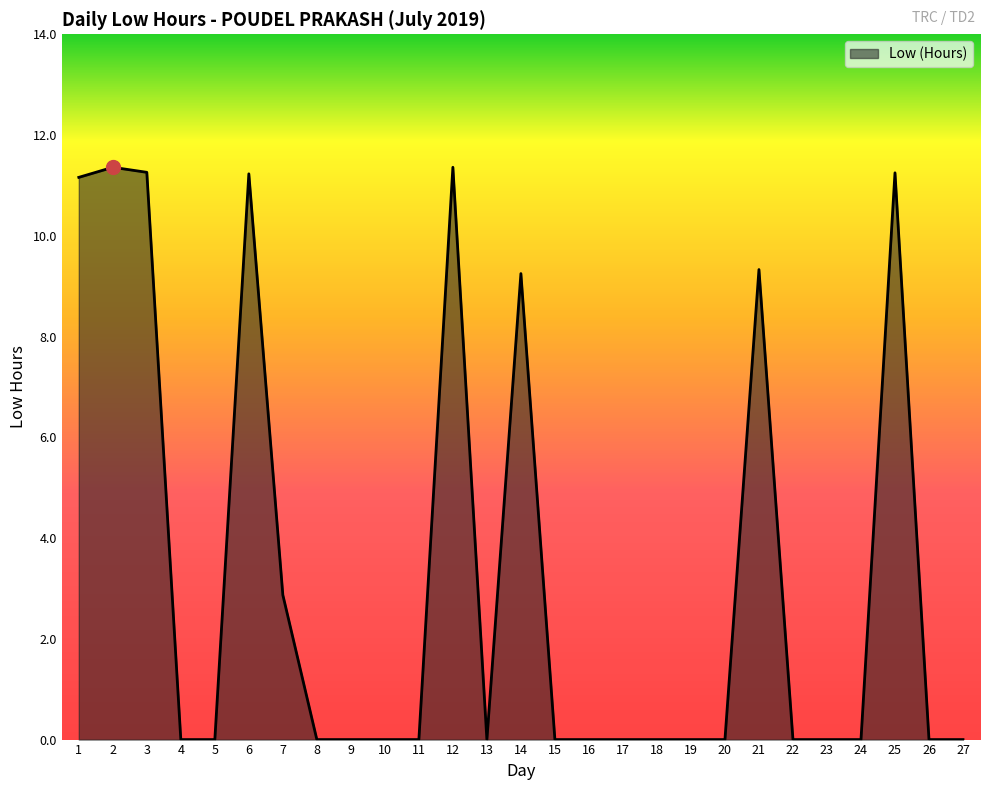

What is the maximum value shown in the chart?

11.4